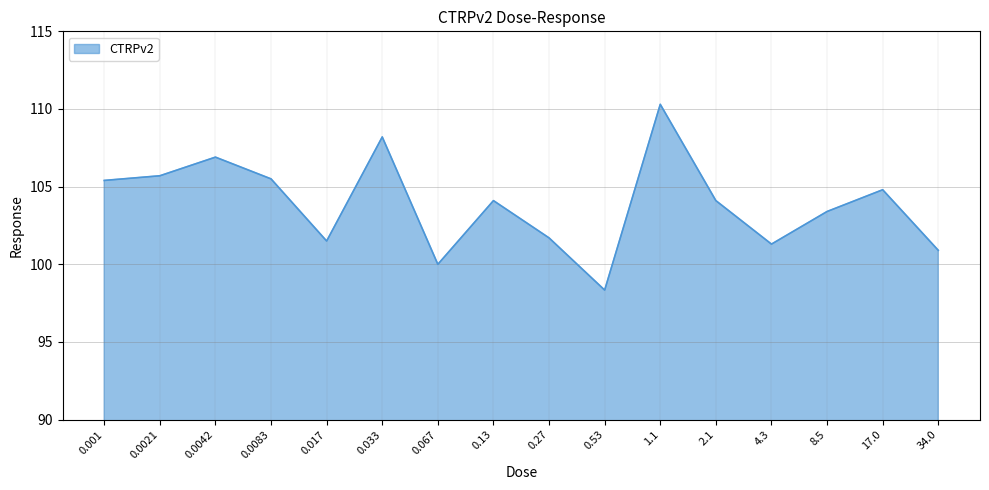

What is the difference between the maximum and minimum values?

12.0